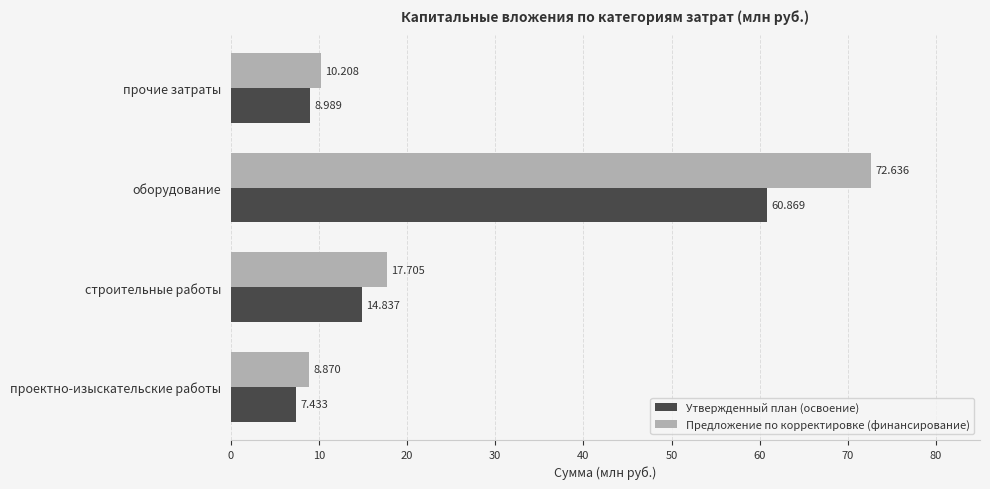

At which category does the chart reach its peak across all series?

оборудование